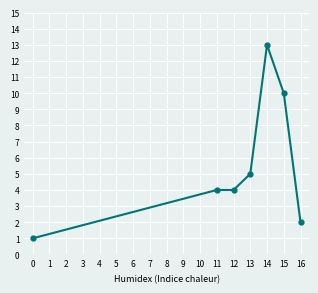

True or false: the data shows 5 at 13.

True